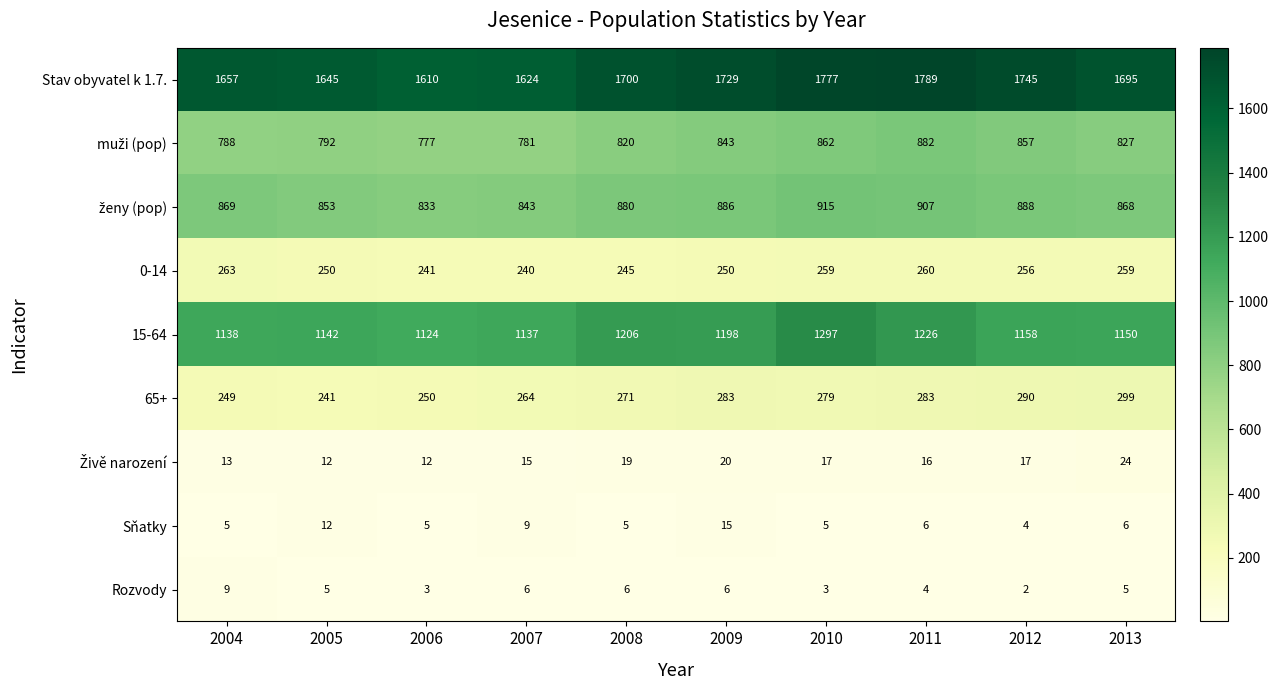

What is the average value of the 0-14 series?

252